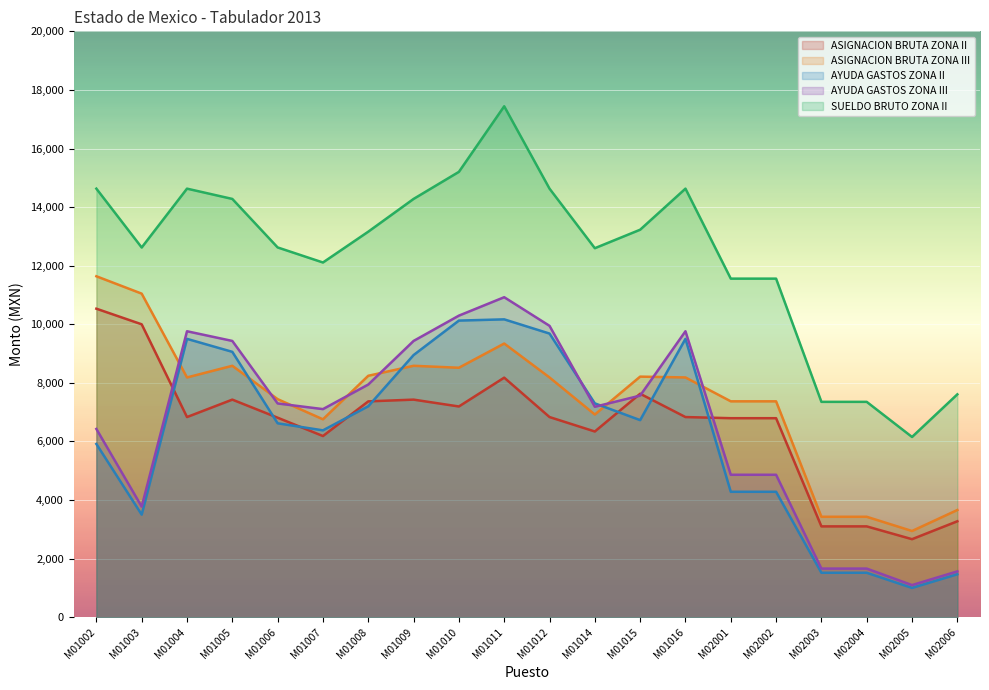

True or false: ASIGNACION BRUTA ZONA III and SUELDO BRUTO ZONA II cross at least once.

False